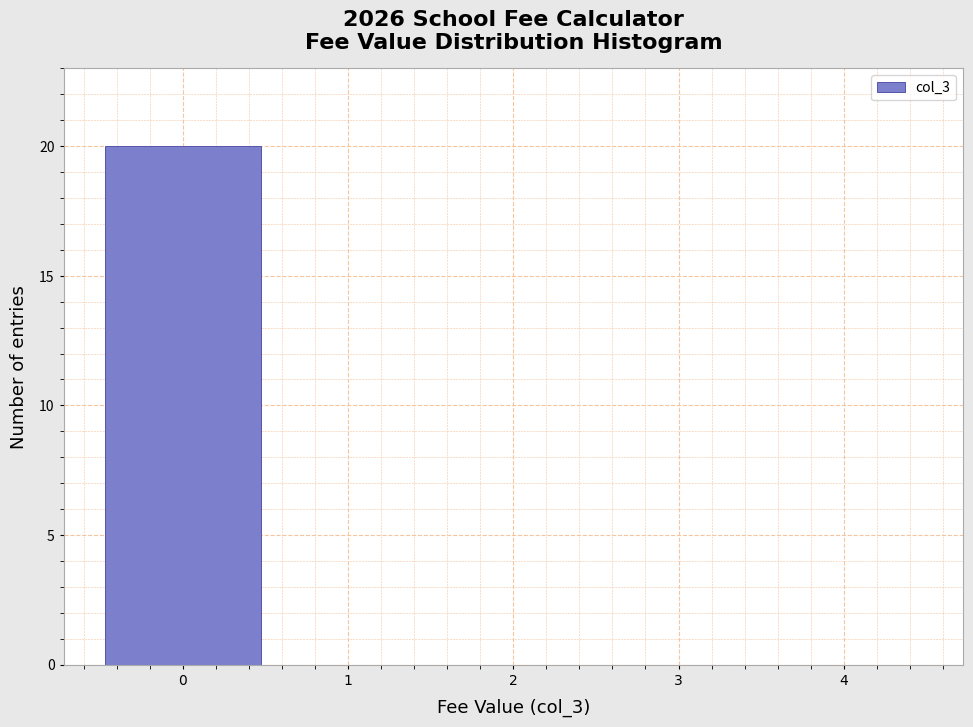

Reading left to right, transcribe this chart: for each bar, give the range it covers on the x-axis and its height. The values are not printed on the chart, so give them approximately, as read against the axis.

-0.5 to 0.5: 20
0.5 to 1.5: 0
1.5 to 2.5: 0
2.5 to 3.5: 0
3.5 to 4.5: 0